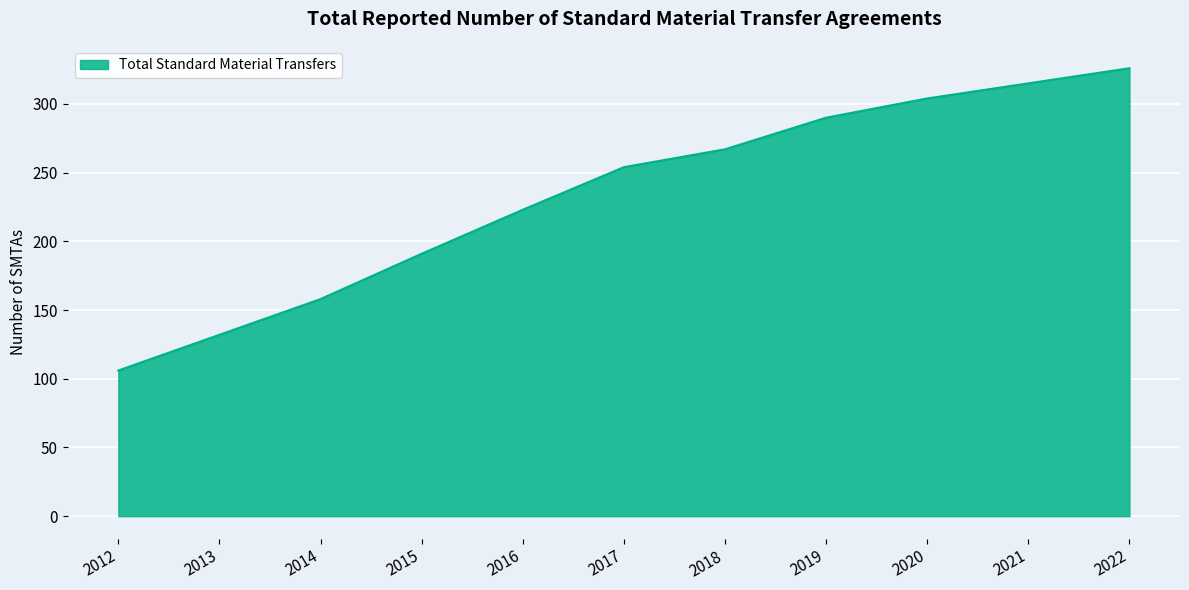

Does the chart display data point markers on the line(s)?

No